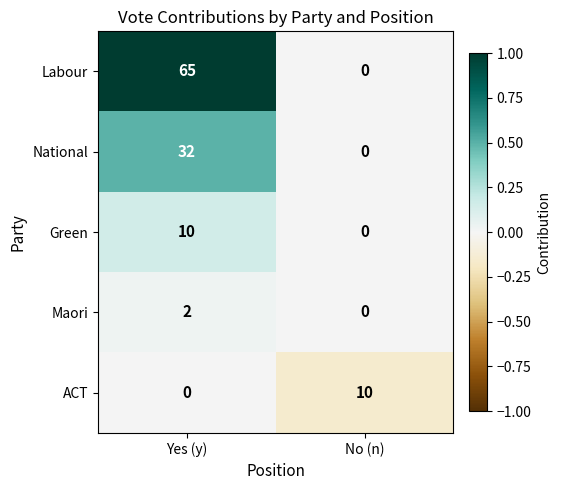

Which series has the widest spread of values?

Labour